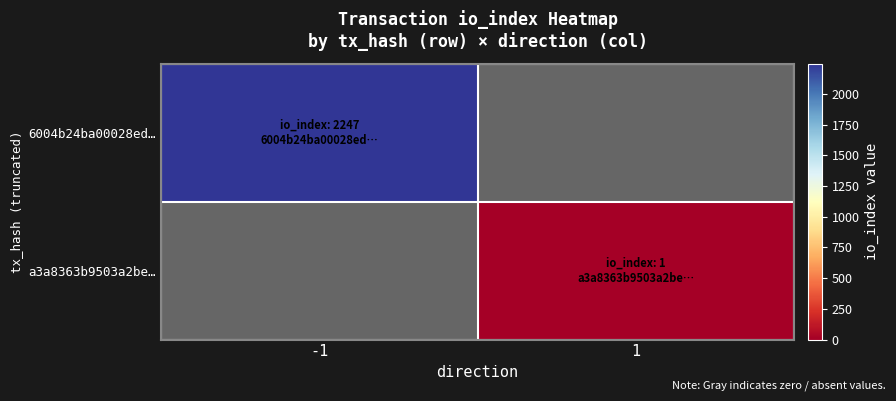

Rank the series by their maximum value, from highest to lowest.

6004b24ba00028ed…, a3a8363b9503a2be…